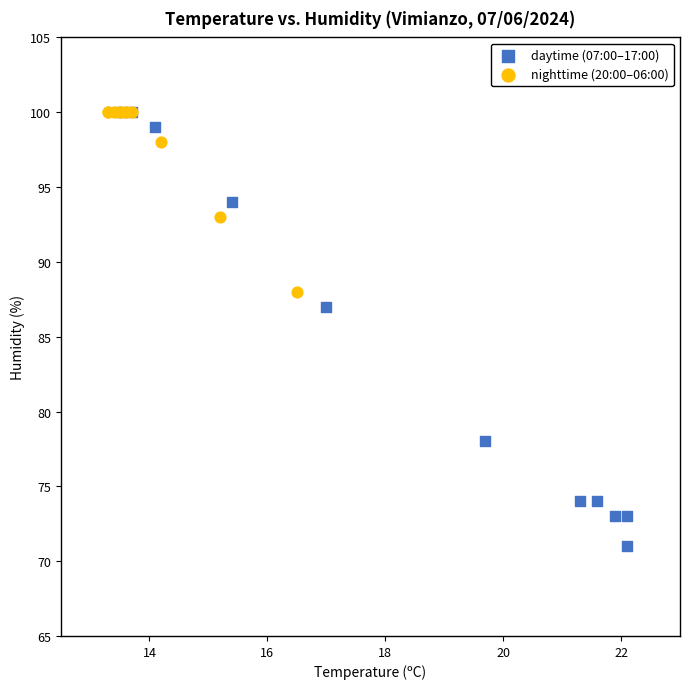

Which series has the largest Y range (max minus min)?

daytime (07:00–17:00)